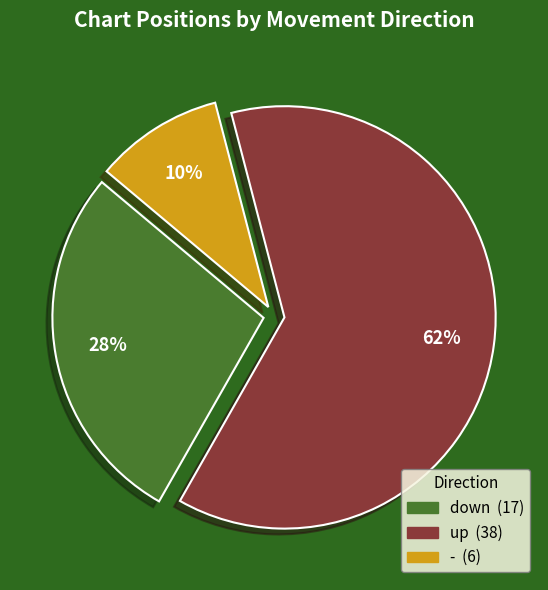

Which slice is the largest?

up